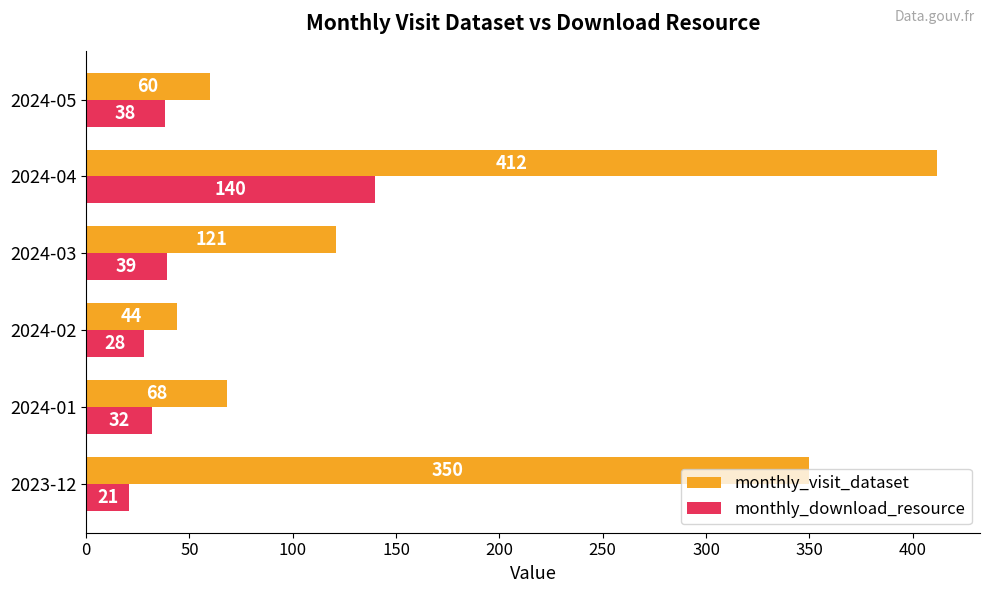

How many data points in monthly_download_resource are less than 38?

3